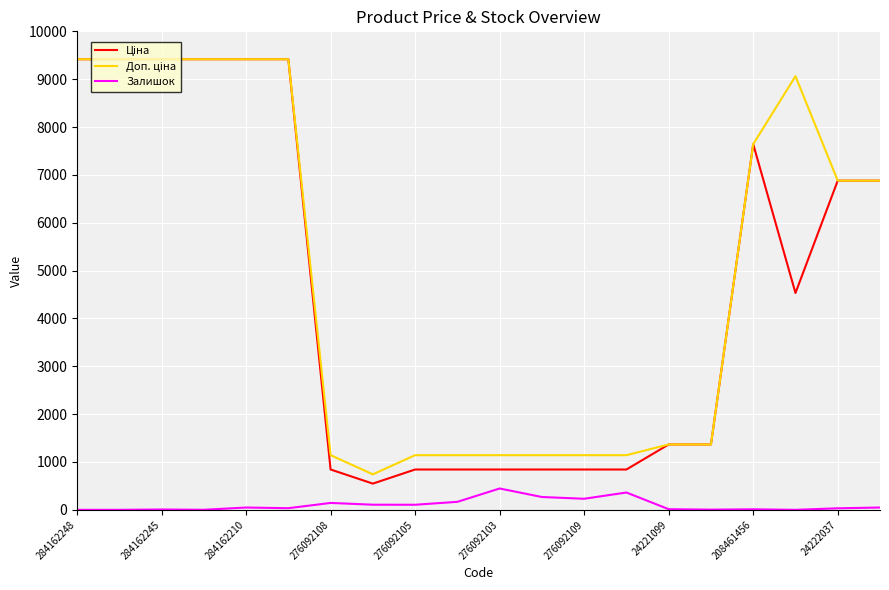

What is the maximum value for Залишок?

446.0